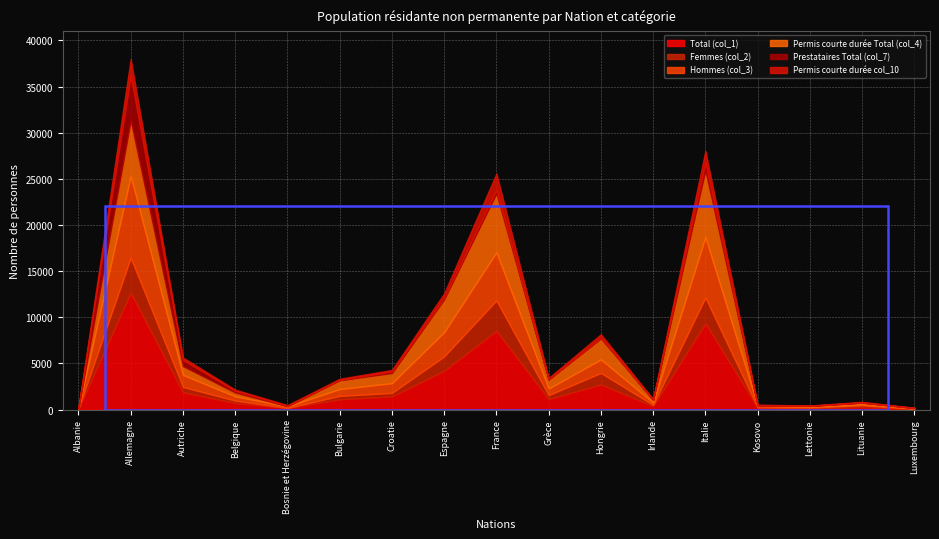

Which series has the largest range (max minus min)?

Total (col_1)